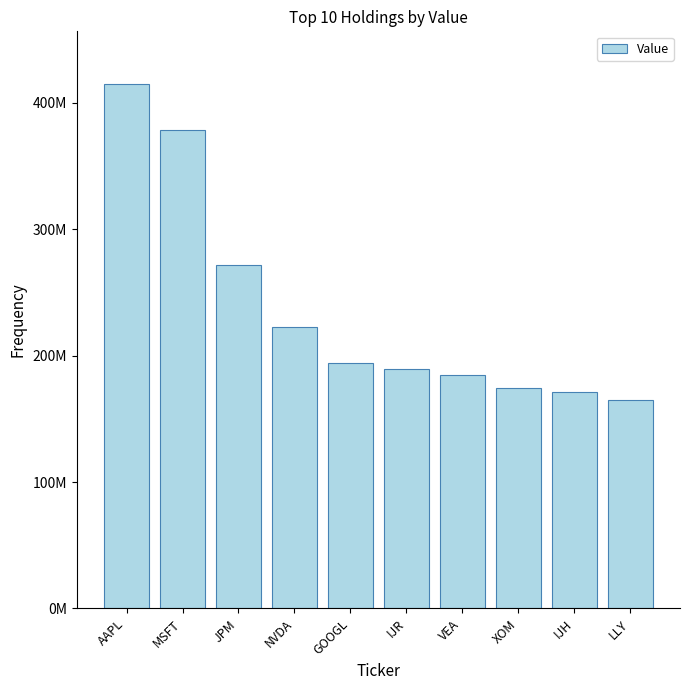

What is the label of the 8th bar from the left?

XOM